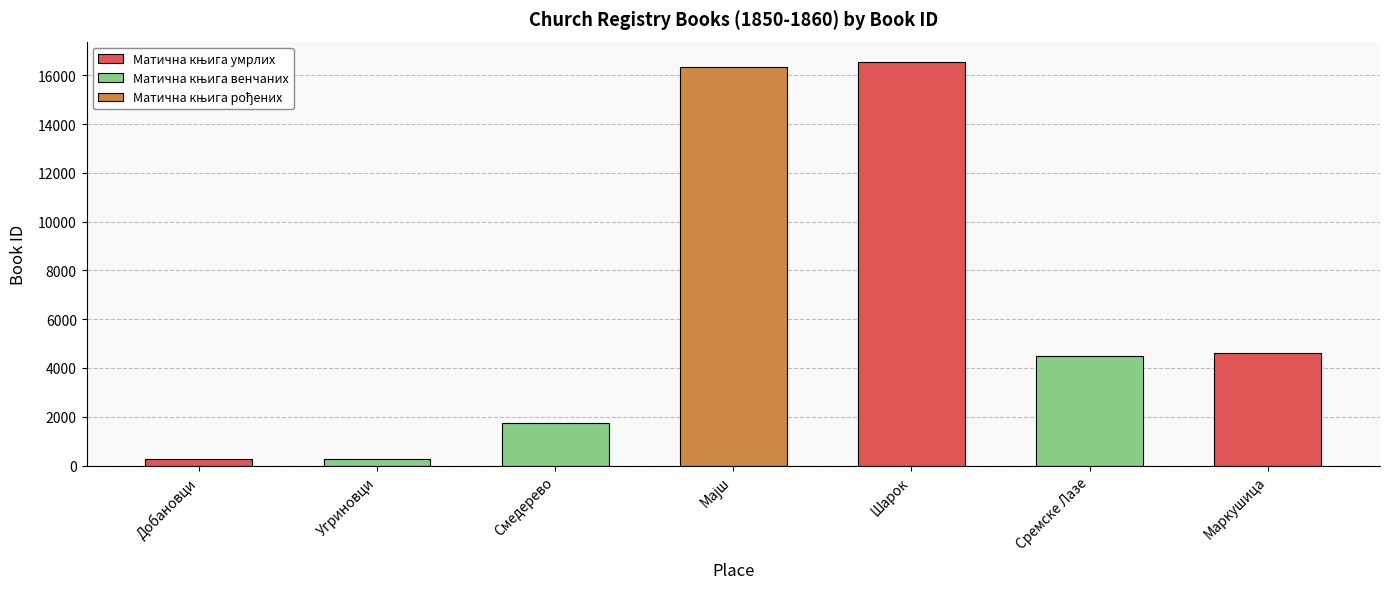

How many data points in Матична књига венчаних are less than 1735?

1